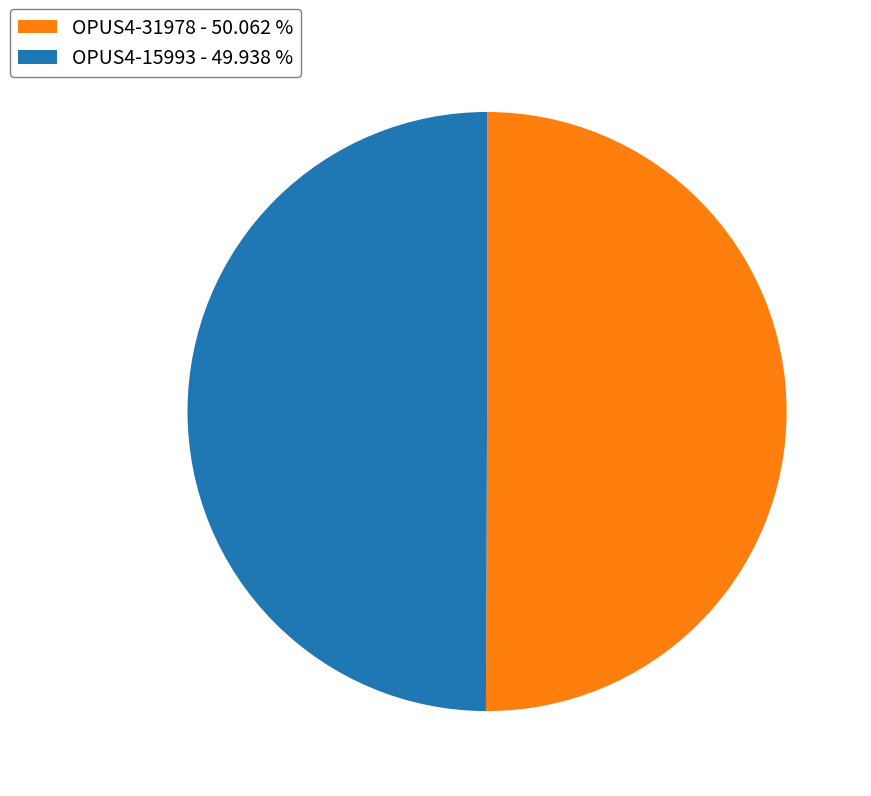

Approximately how many times larger is the value at OPUS4-15993 - 49.938 % compared to OPUS4-31978 - 50.062 %?

1.0